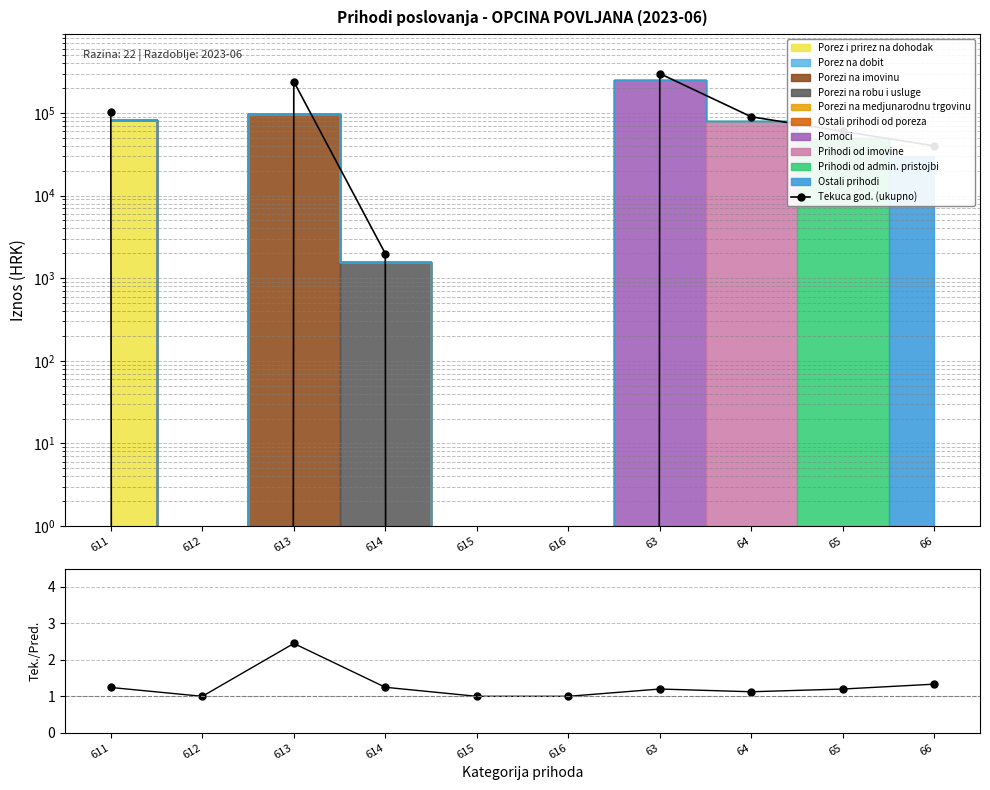

Reading left to right, list all the values displayed in this chart.

101630.5	0.0	240110.9	1988.3	0.0	0.0	300000.0	90000.0	60000.0	40000.0